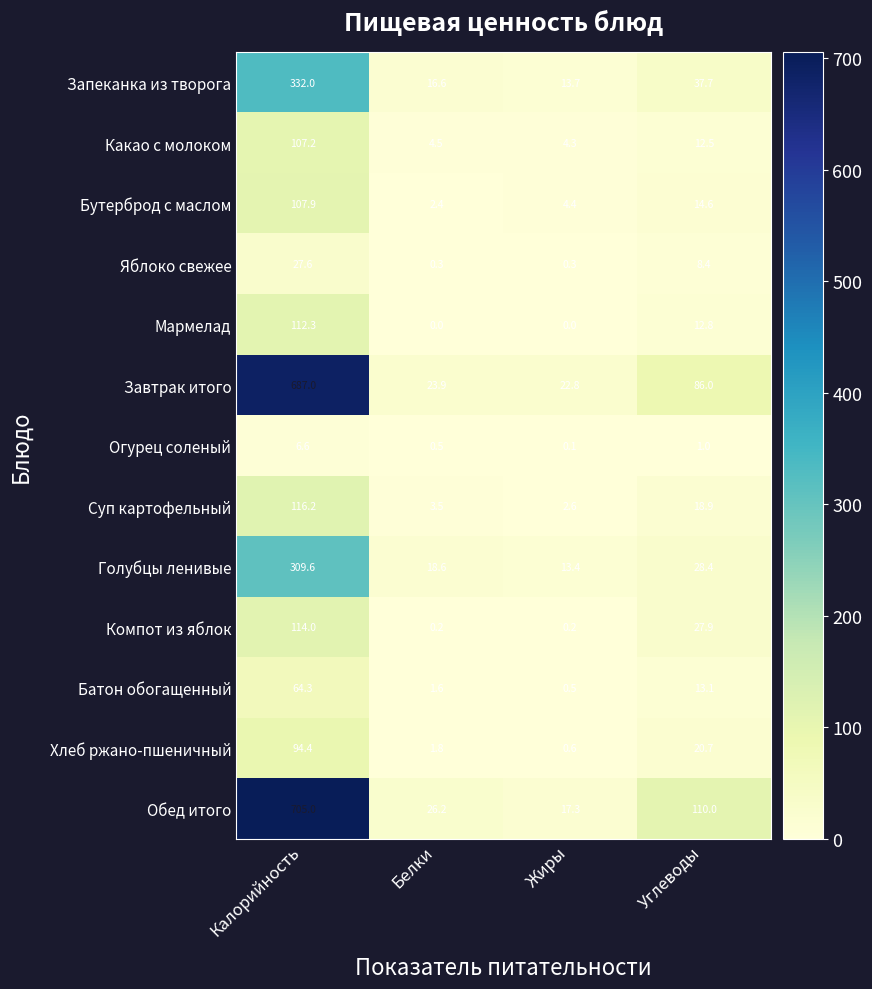

True or false: Бутерброд с маслом has a value of 3.4 at Белки.

False